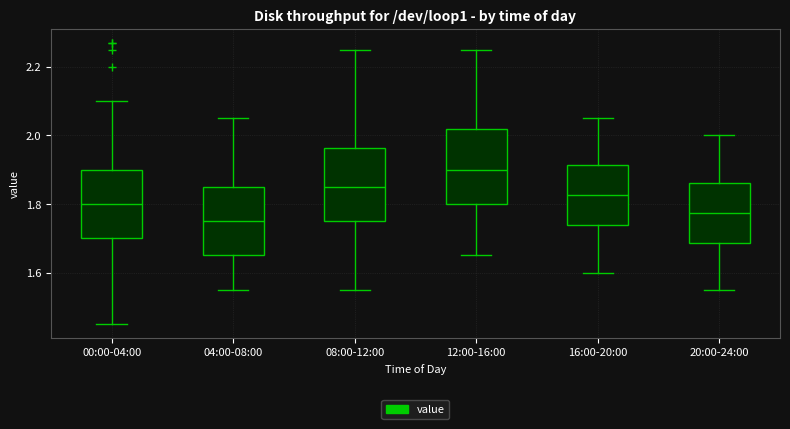

Where does the lower whisker of the box for 16:00-20:00 end on the y-axis? The values are not printed on the chart, so give them approximately, as read against the axis.

1.60